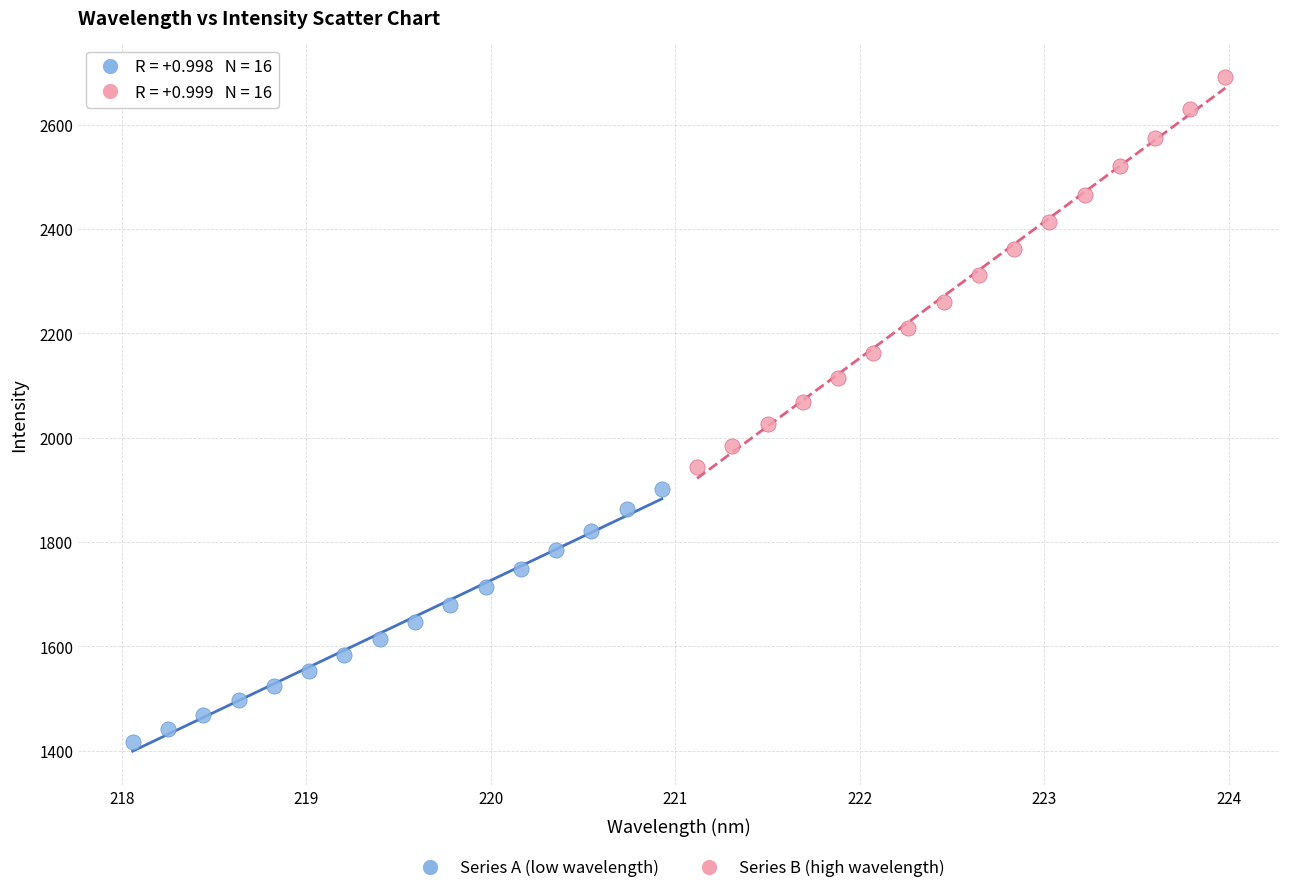

Which series contains the highest Y value?

Series B (high wavelength)